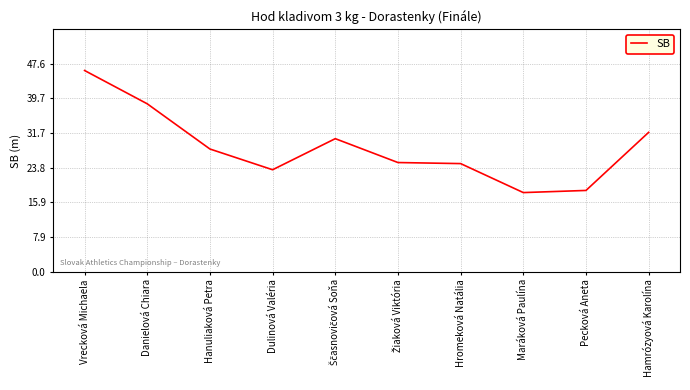

Which has a higher value, Dulinová Valéria or Danielová Chiara?

Danielová Chiara